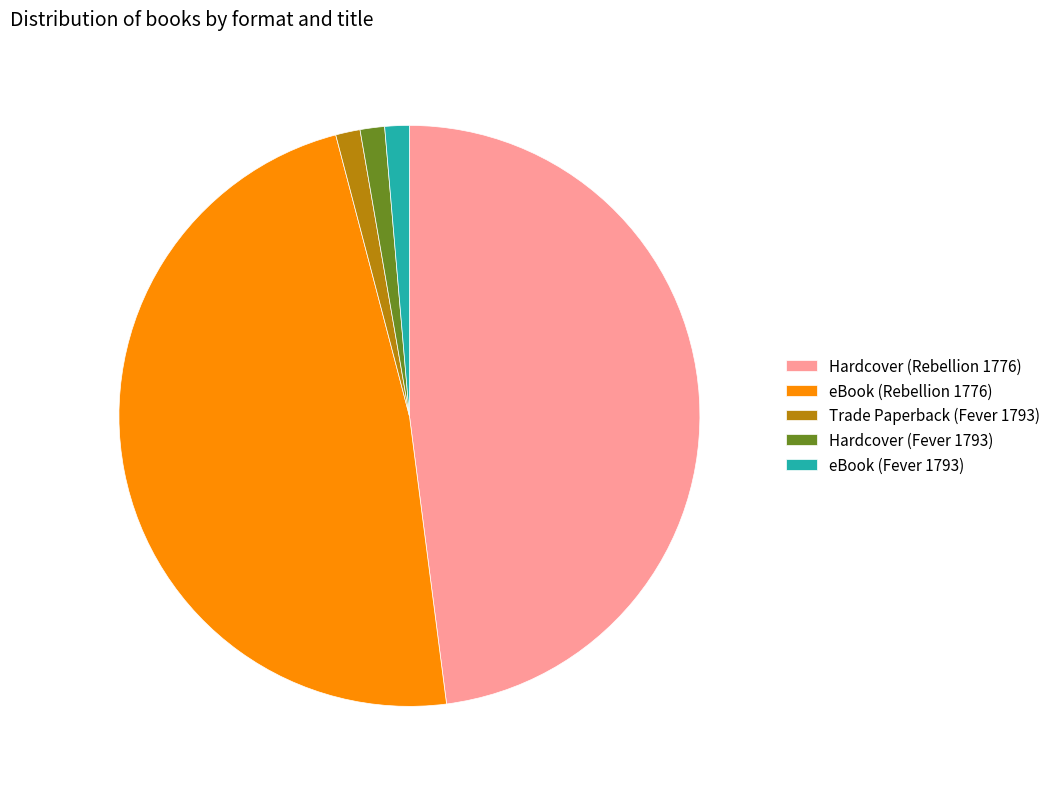

Is it true that eBook (Rebellion 1776) is 48% of the pie?

True